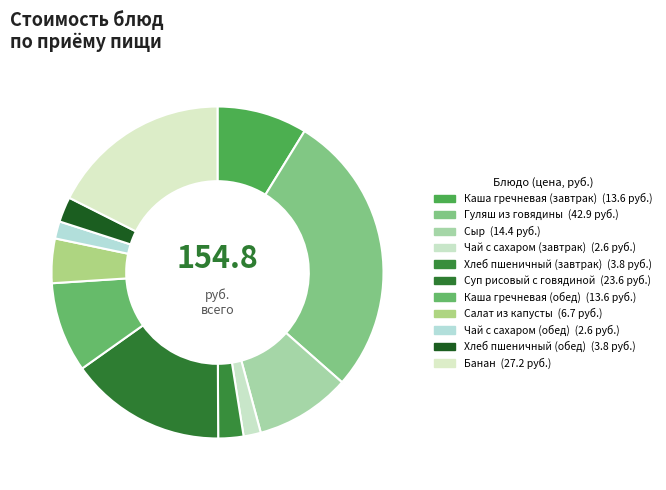

Which slice is the largest?

Гуляш из говядины